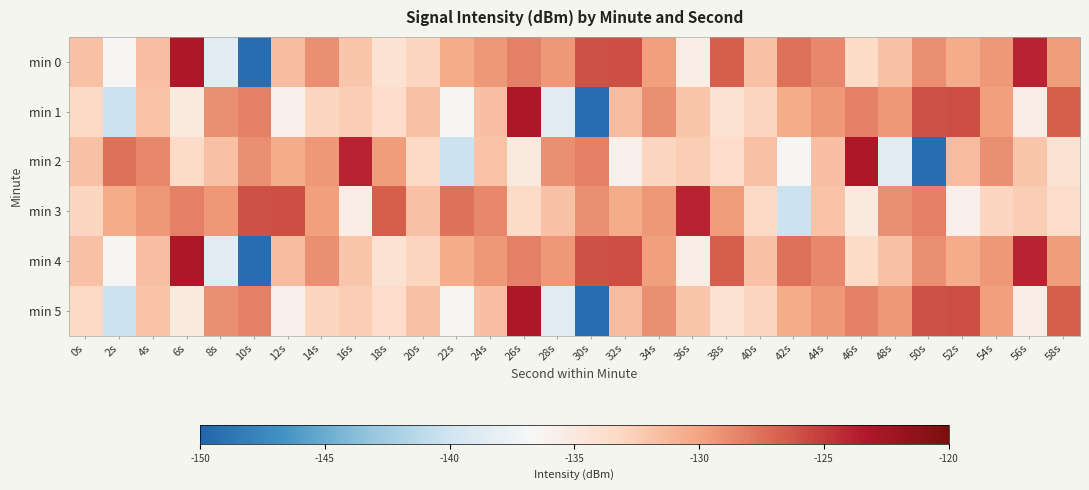

Between 28s and 48s, which is larger?

28s